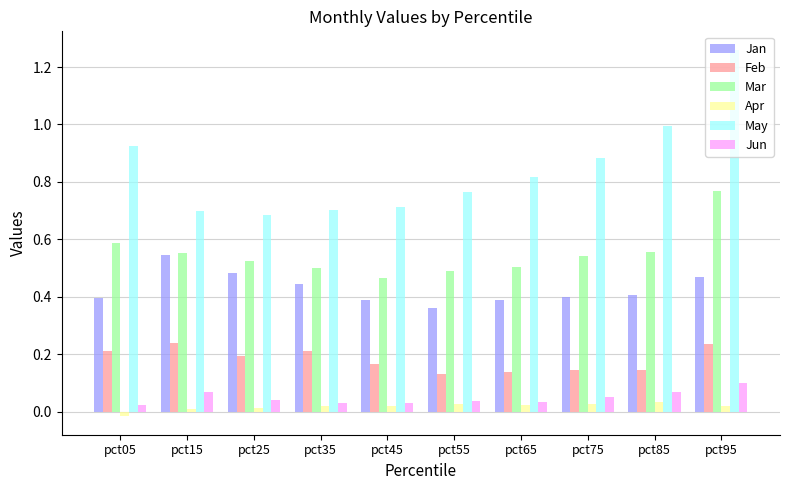

List the series in order of their peak value, highest first.

May, Mar, Jan, Feb, Jun, Apr